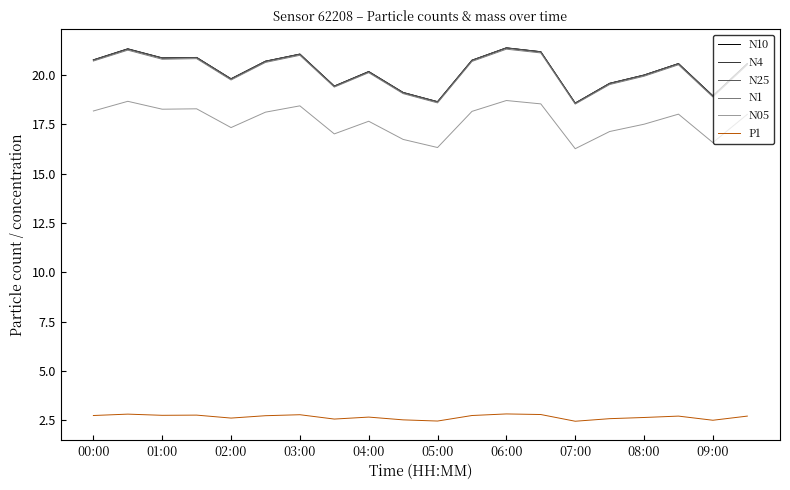

True or false: N25 and N05 intersect in this chart.

False